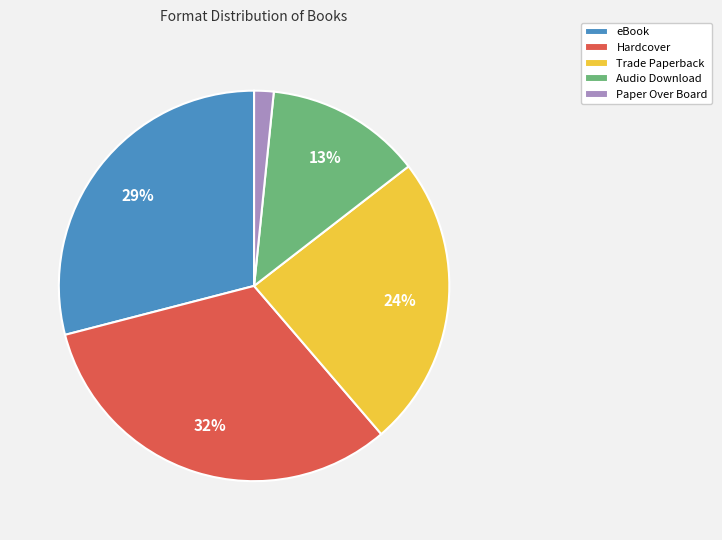

The Audio Download slice represents 1% of the pie. True or false?

False